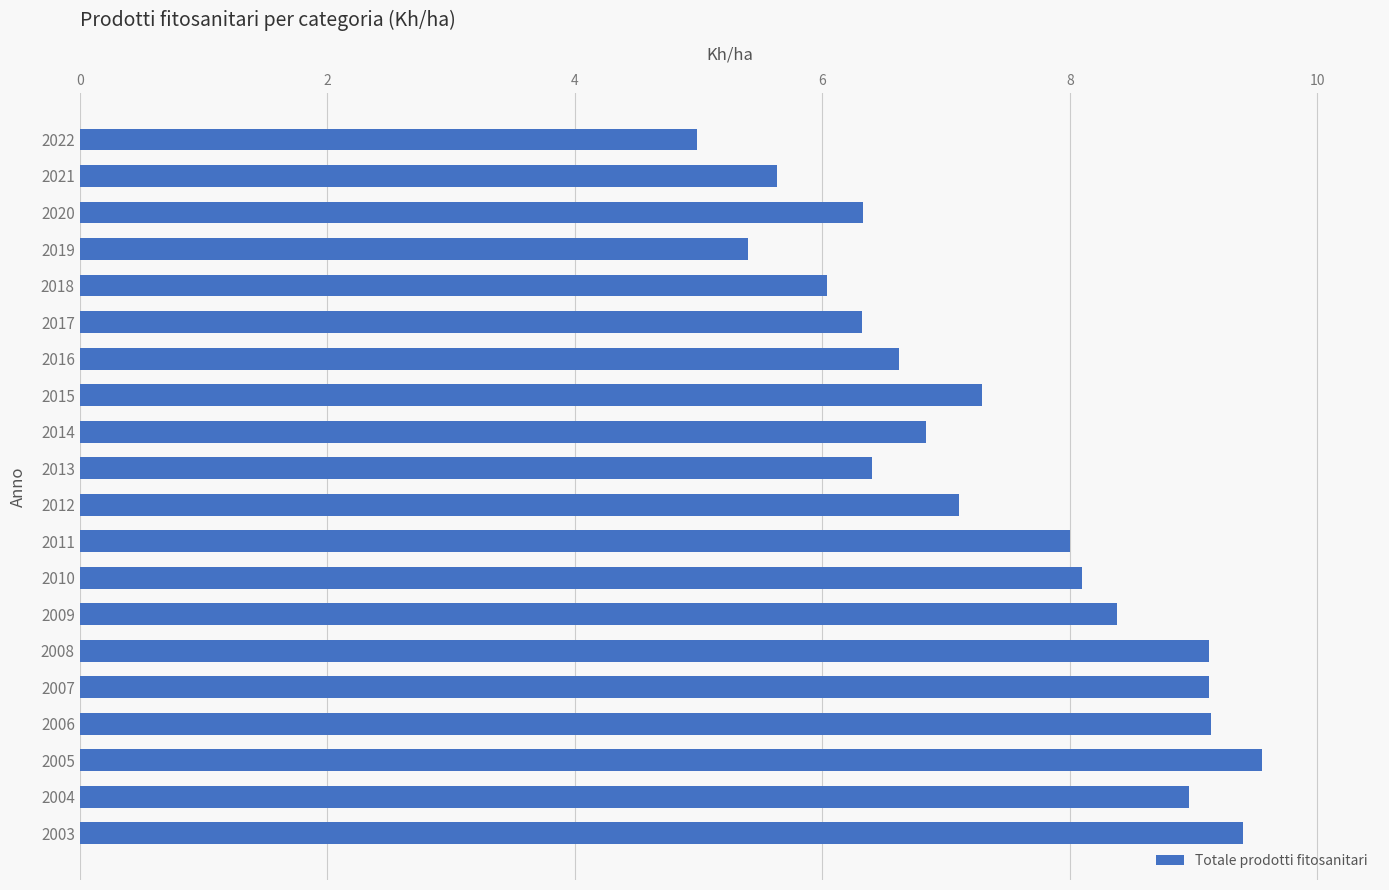

Which category has the lowest value across all series?

2022